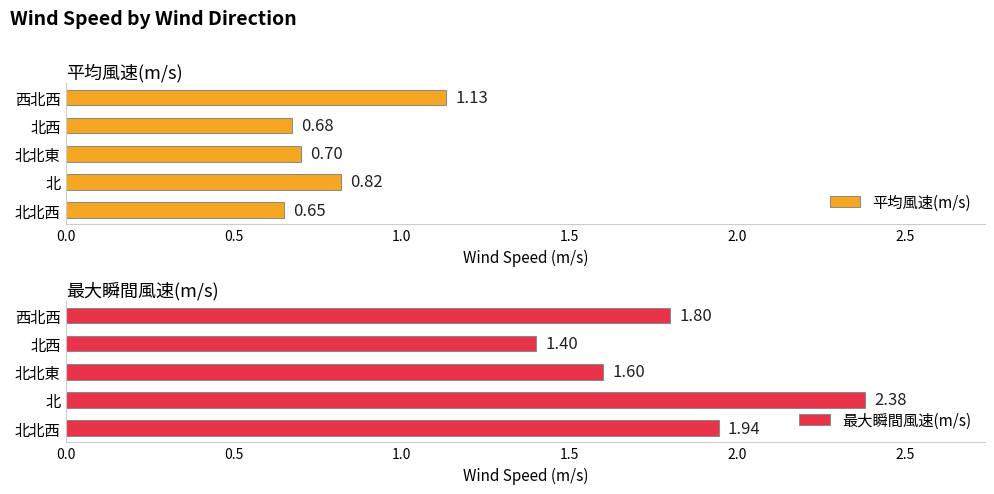

What is the difference between the maximum and minimum values in the 平均風速(m/s) series?

0.5